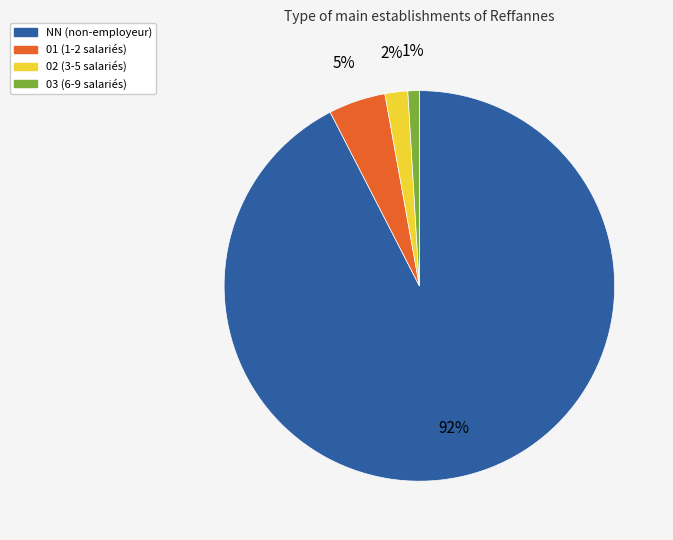

How many slices are in this pie chart?

4